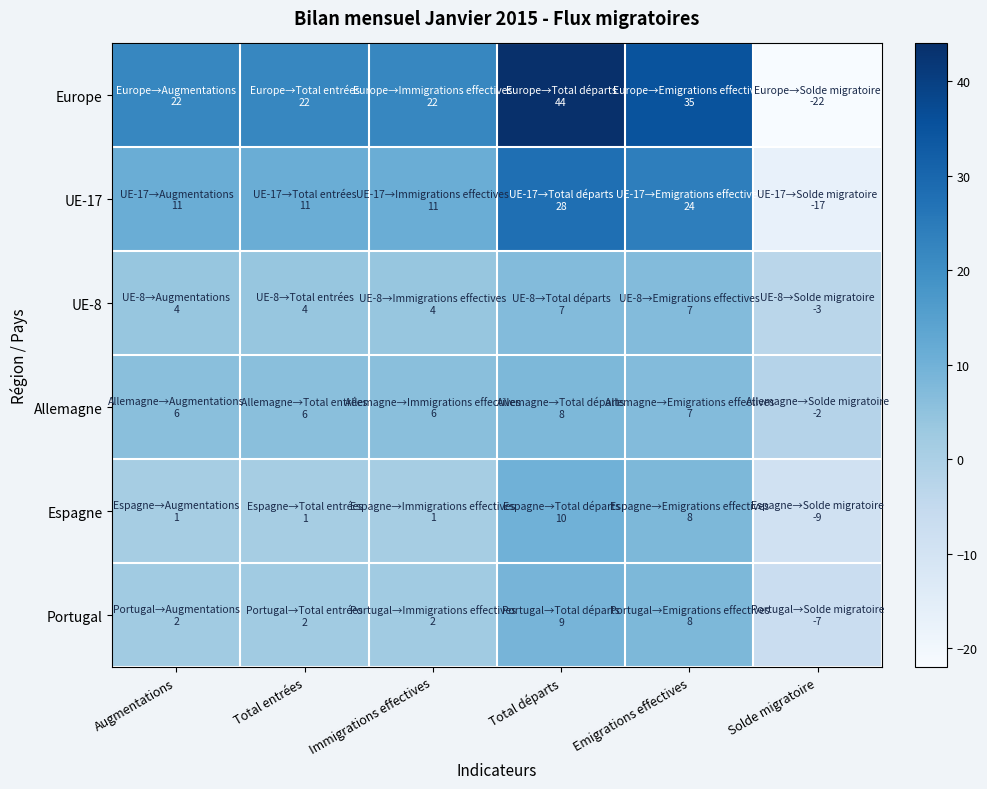

What is the difference between the highest and lowest values at Total départs?

37